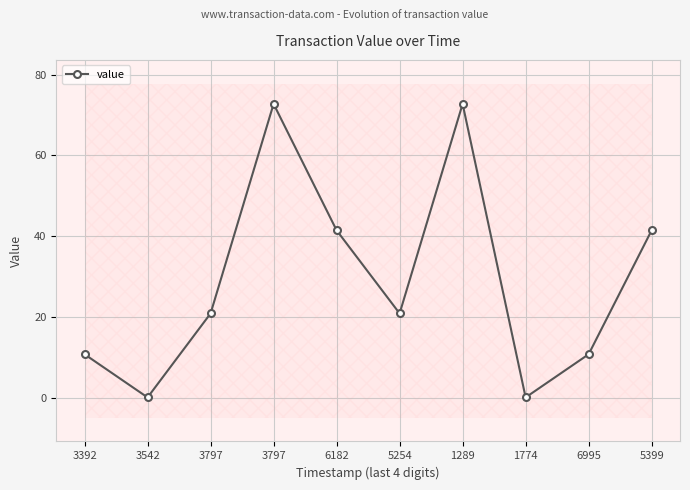

What is the average value?

29.2